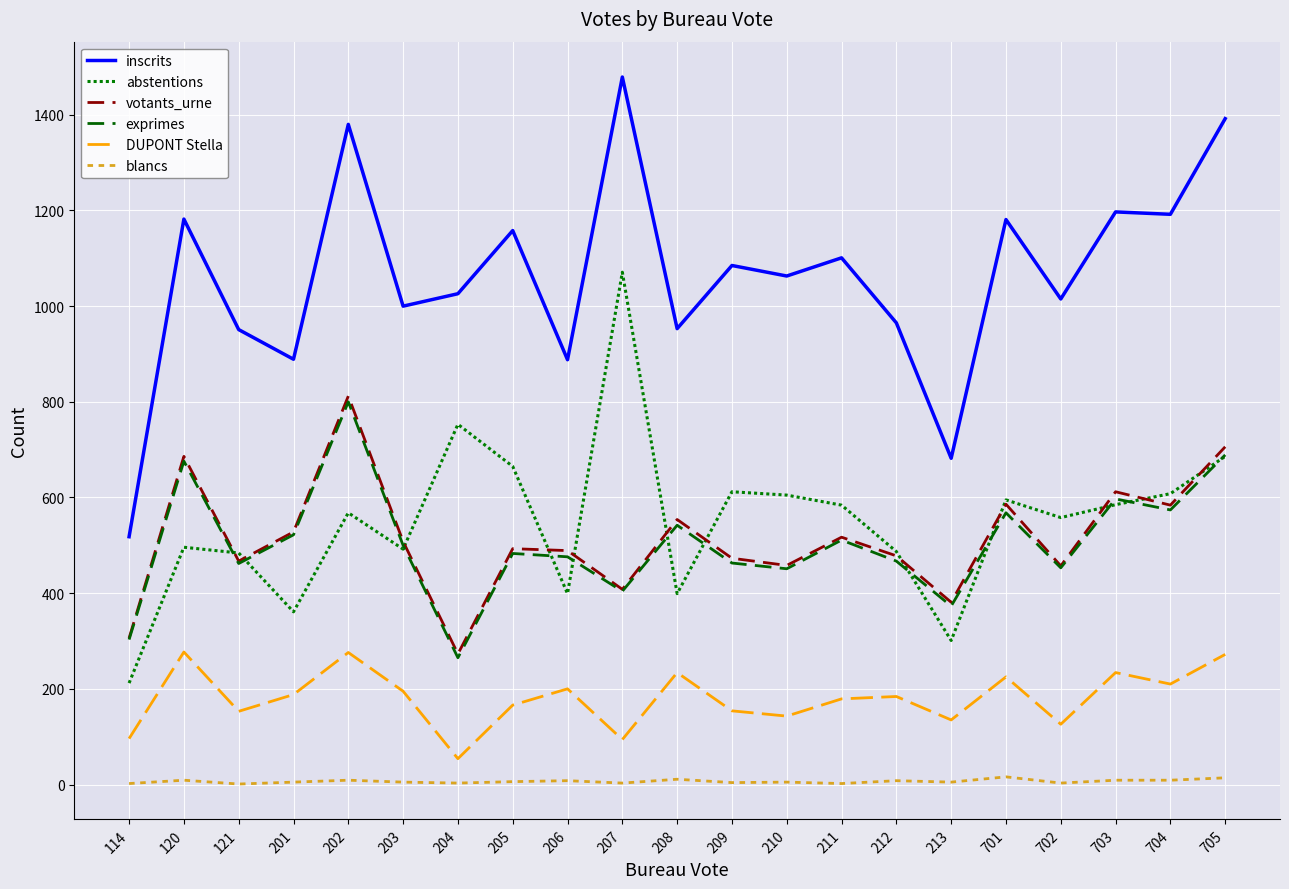

What is the value of the abstentions point at the 5th from the left?

568